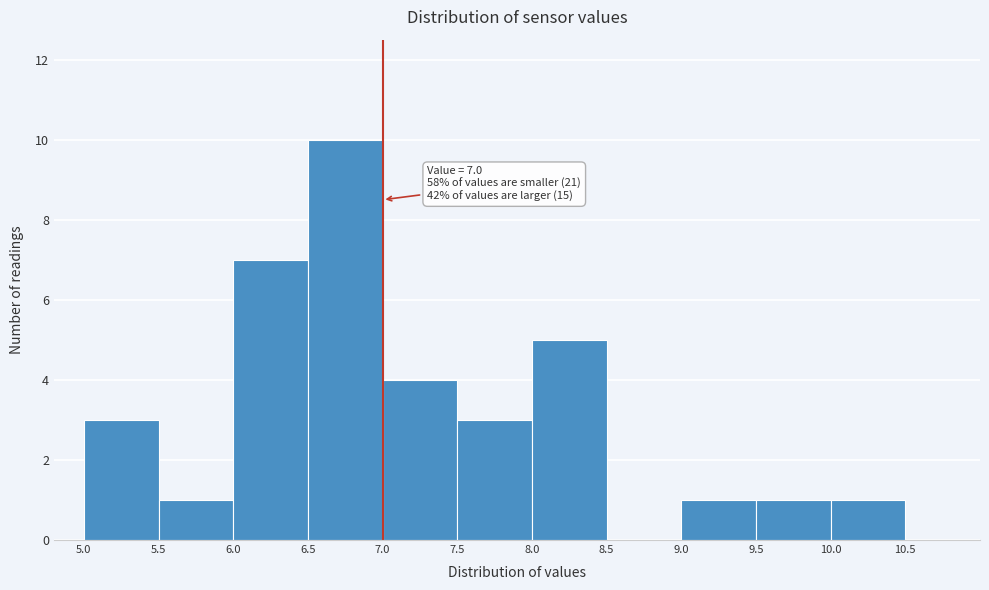

Which range on the x-axis has the tallest bar?

6.5 to 7.0